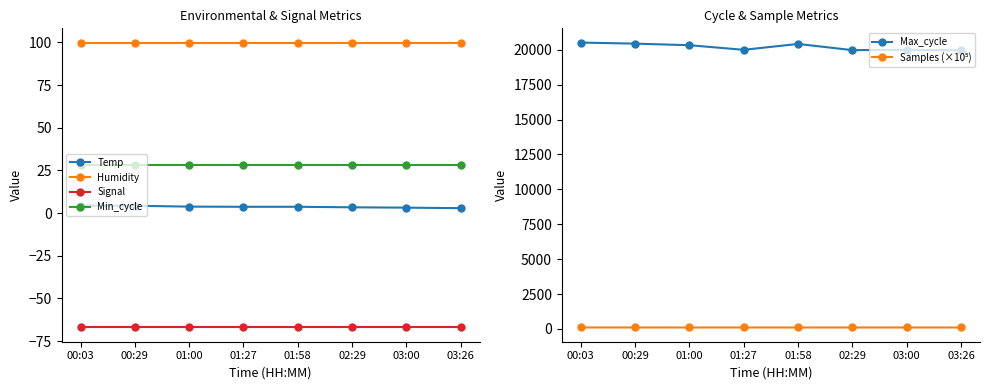

At how many categories does at least one series exceed 4135?

8